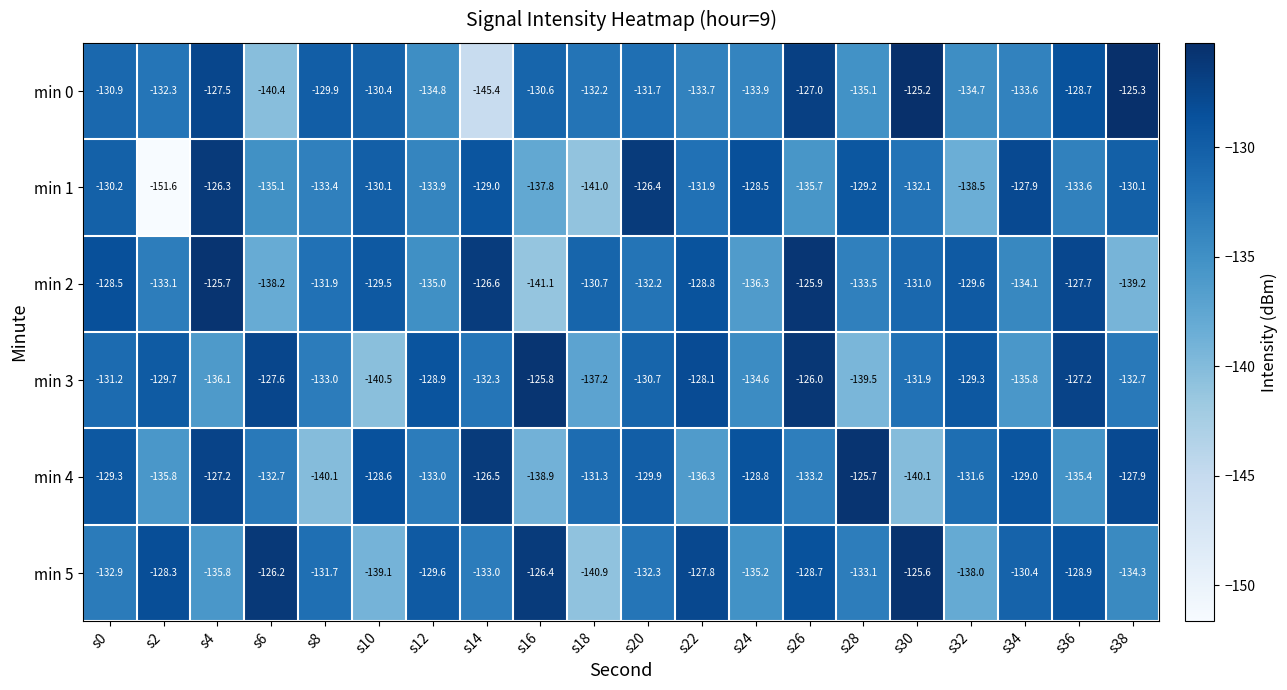

Which series has the largest total across all categories?

min 3